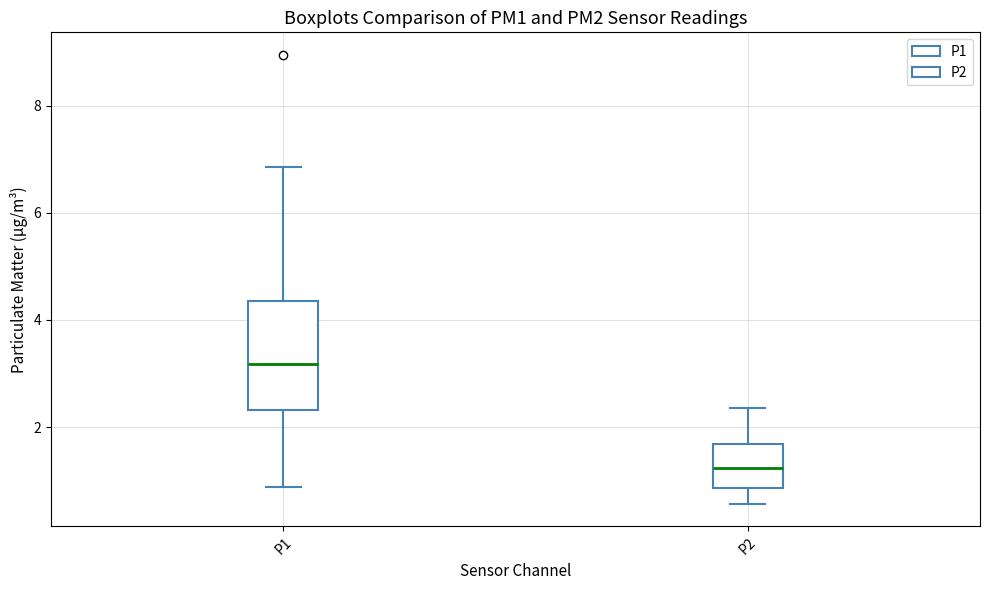

Where does the upper whisker of the box for P1 end on the y-axis? The values are not printed on the chart, so give them approximately, as read against the axis.

6.8